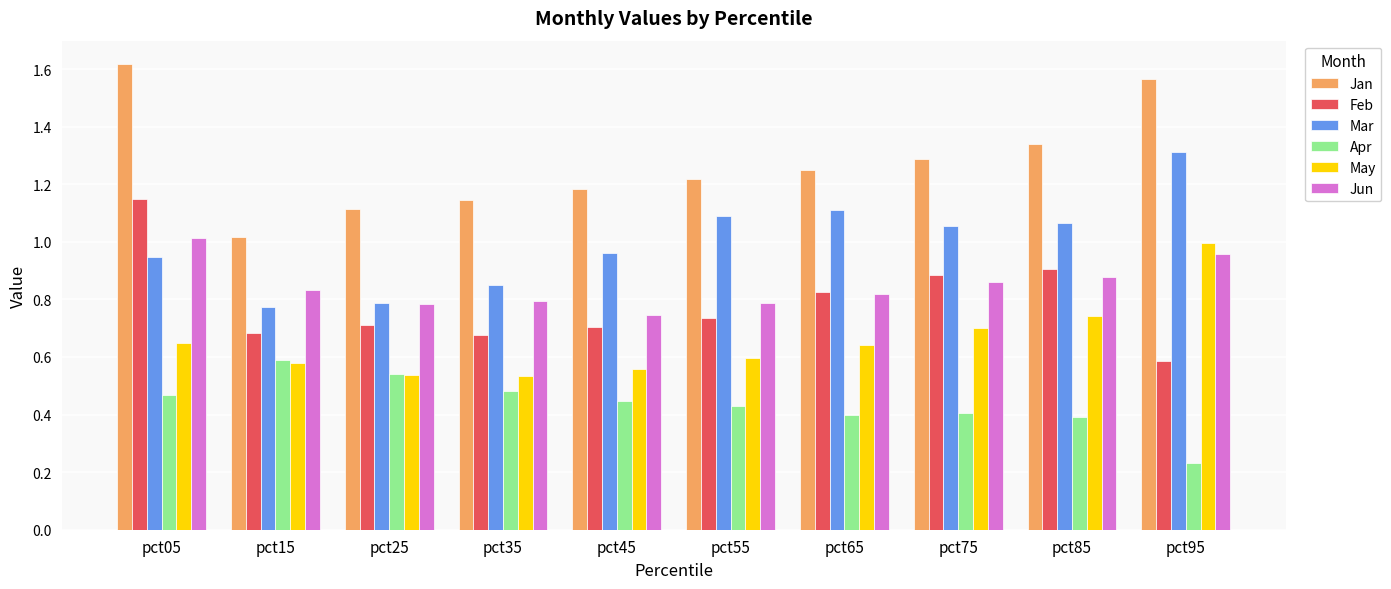

How many bars are there in each group?

6